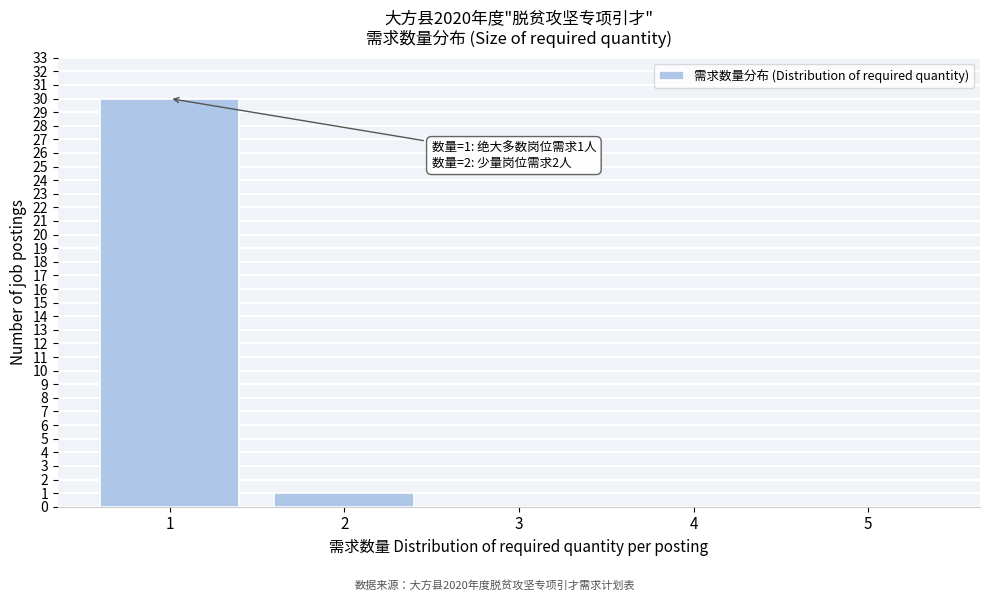

Reading left to right, transcribe all the data shown in this chart.

1=30	2=1	3=0	4=0	5=0